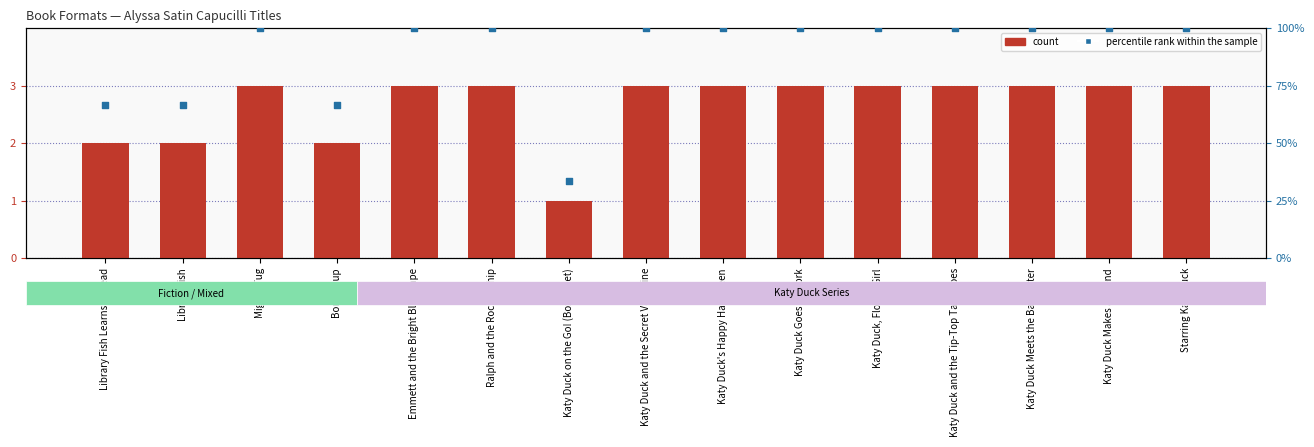

At which category is the sum across all series the highest?

Mighty Tug